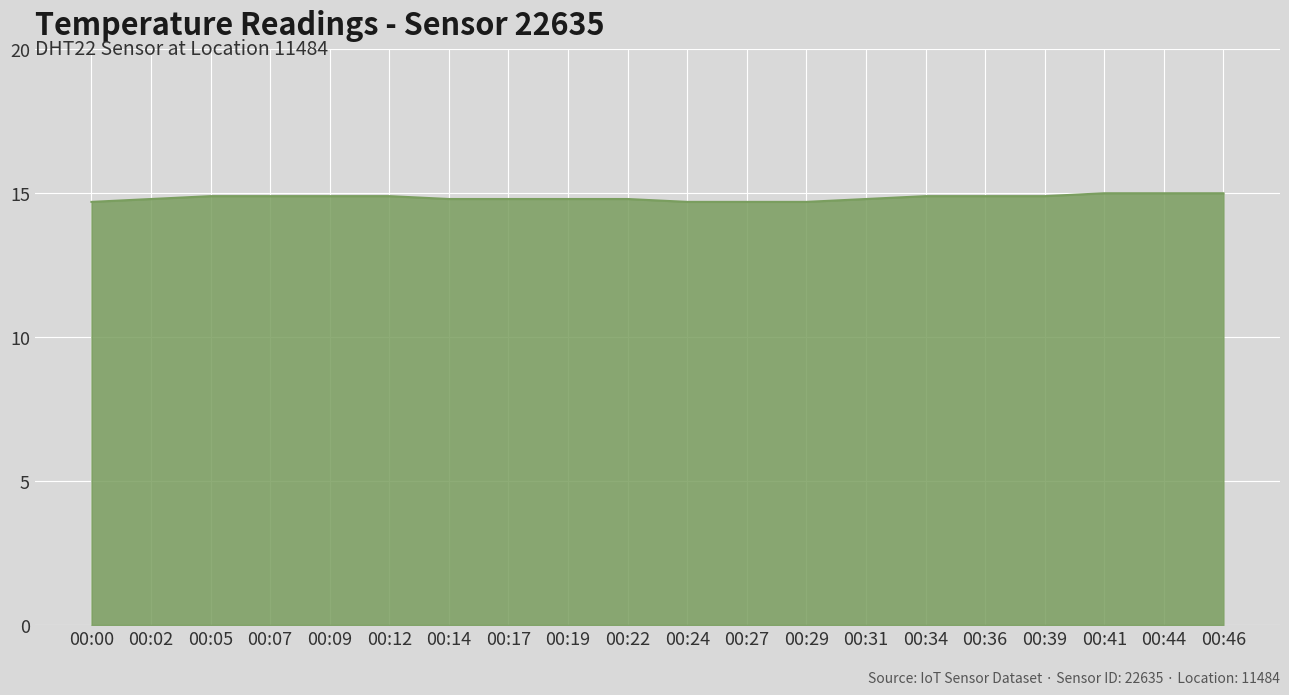

What is the smallest value displayed?

14.7